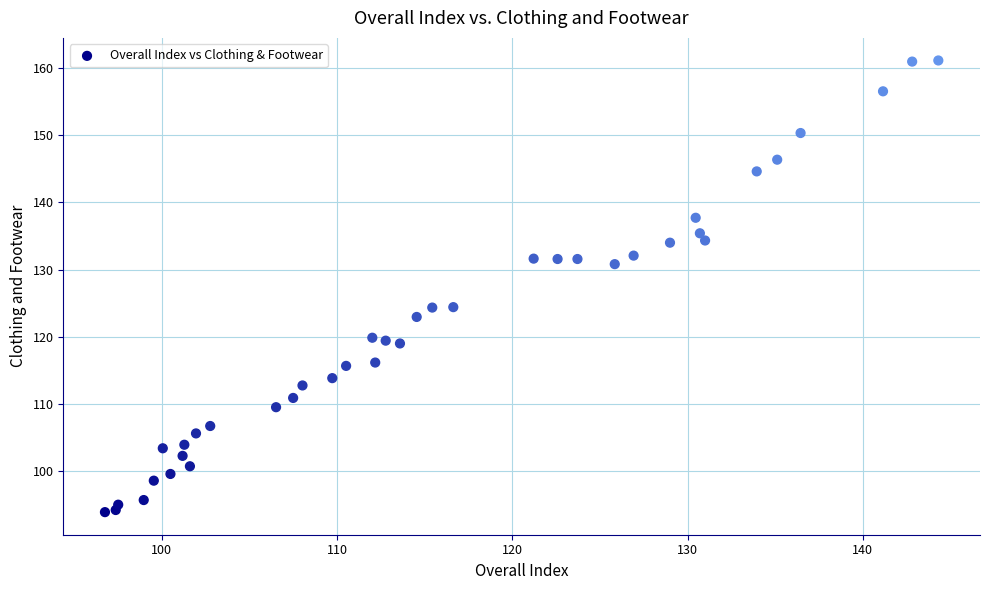

What is the range of X values (max minus min)?

47.5